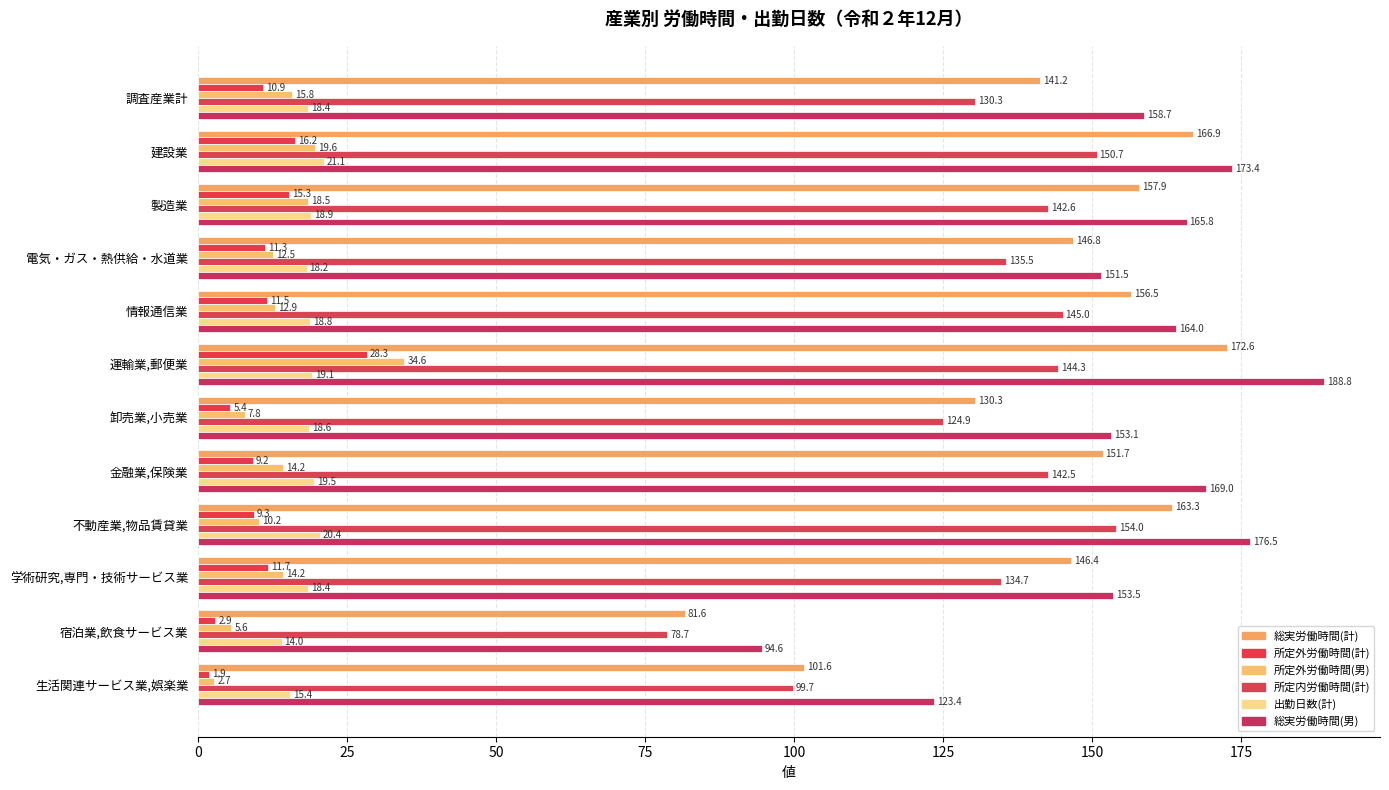

Count the number of categories in the chart.

12